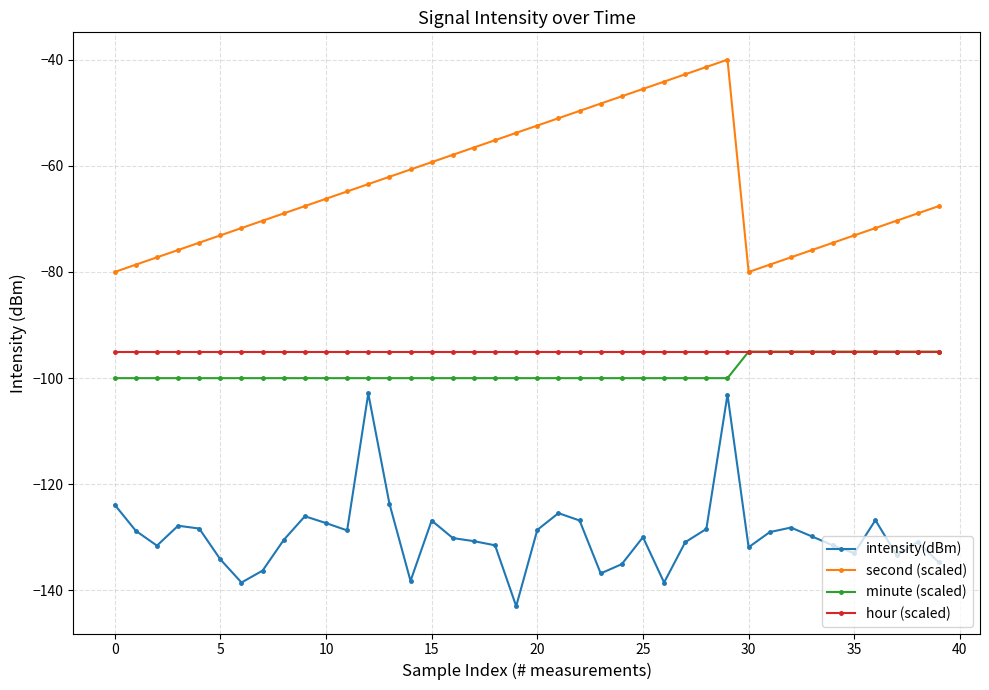

What is the sum of all intensity(dBm) values?

-5181.0